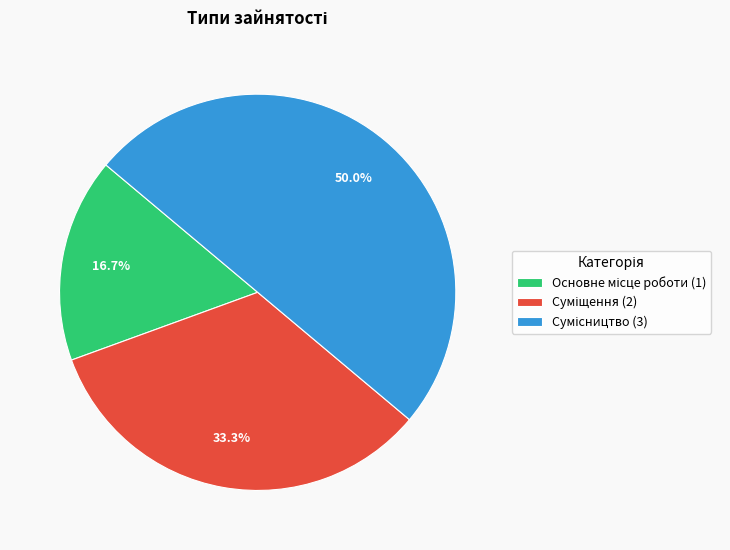

Between Суміщення and Сумісництво, which is larger?

Сумісництво